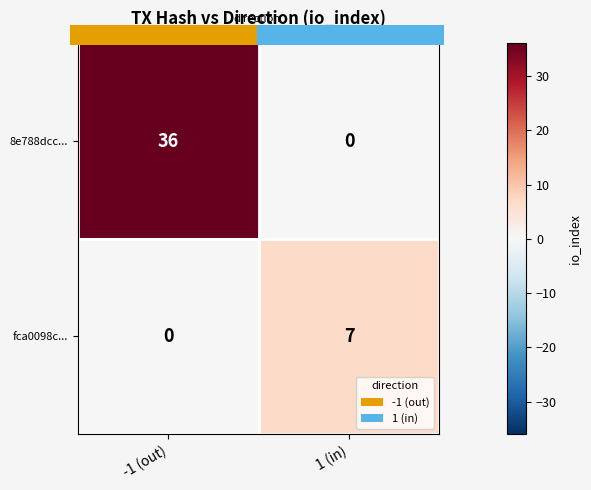

Between -1 (out) and 1 (in), which series saw the biggest shift?

8e788dcc...